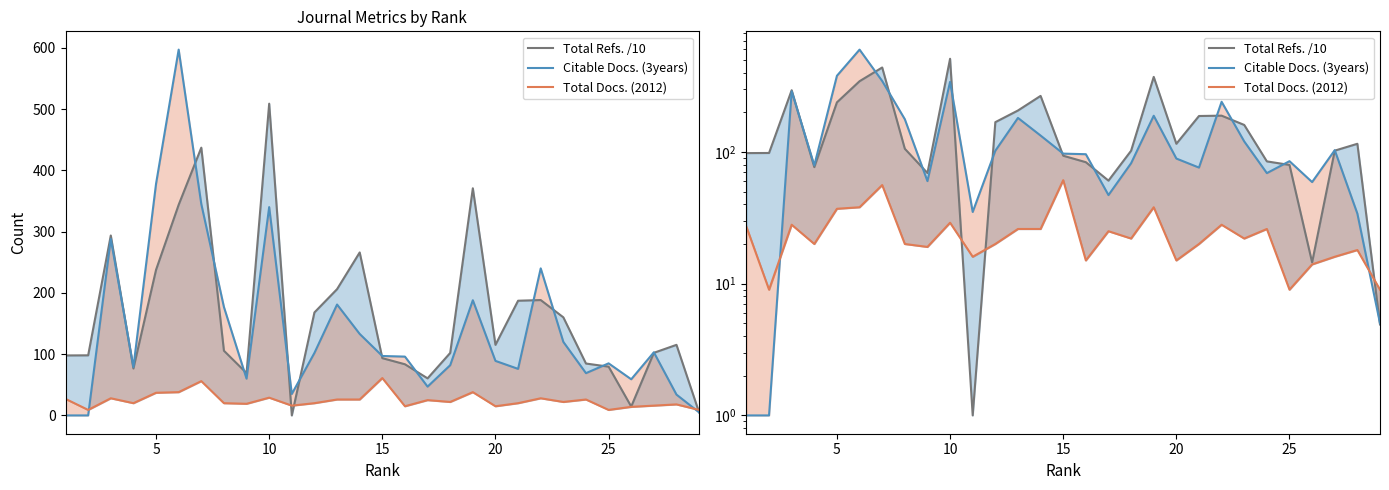

How many values in the Total Docs. (2012) series exceed 22?

13